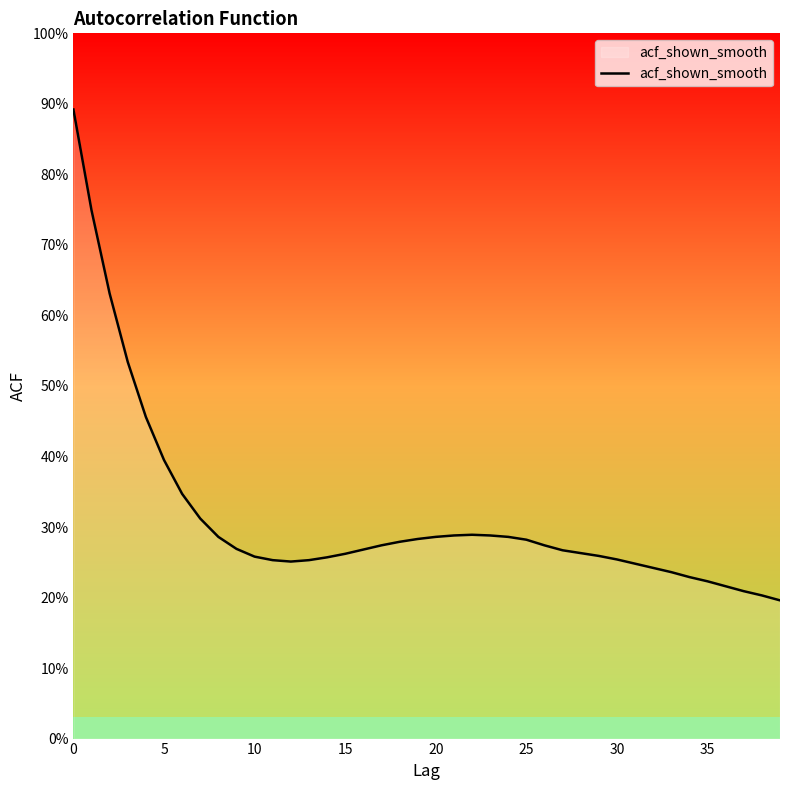

Reading right to left, transcribe all the data shown in this chart.

0.2	0.2	0.2	0.2	0.2	0.2	0.2	0.2	0.2	0.3	0.3	0.3	0.3	0.3	0.3	0.3	0.3	0.3	0.3	0.3	0.3	0.3	0.3	0.3	0.3	0.3	0.3	0.3	0.3	0.3	0.3	0.3	0.3	0.3	0.4	0.5	0.5	0.6	0.7	0.9